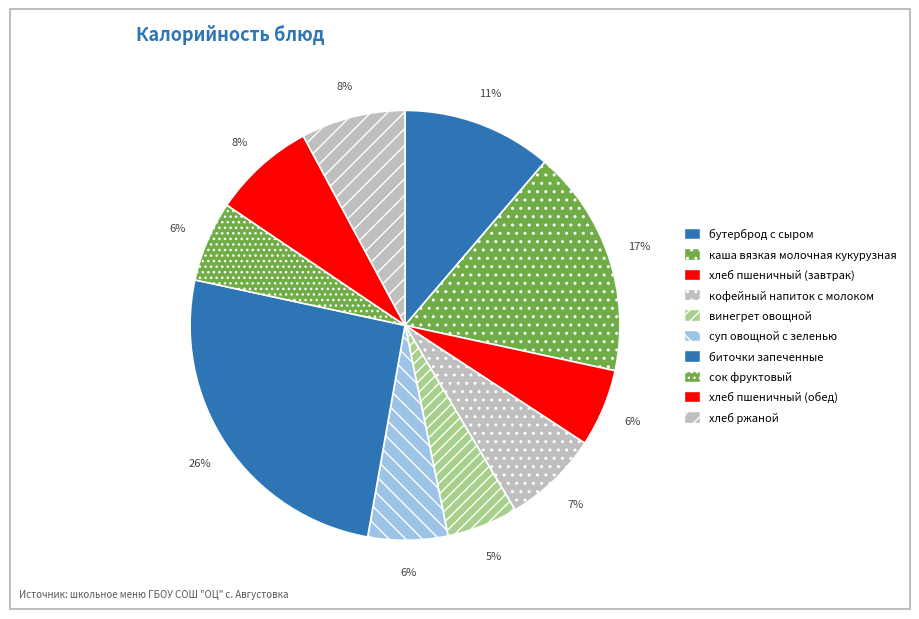

Rank the categories by value from lowest to highest.

винегрет овощной, хлеб пшеничный (завтрак), суп овощной с зеленью, сок фруктовый, кофейный напиток с молоком, хлеб пшеничный (обед), хлеб ржаной, бутерброд с сыром, каша вязкая молочная кукурузная, биточки запеченные